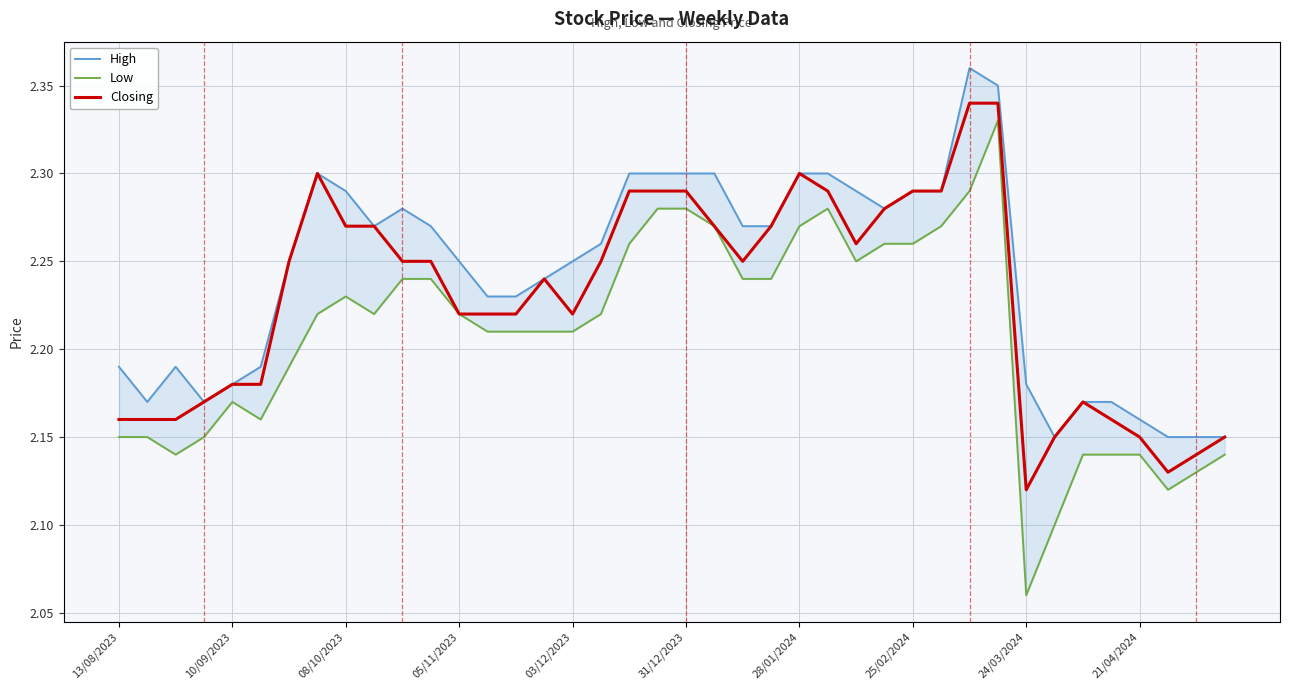

What position from the right is 37?

3